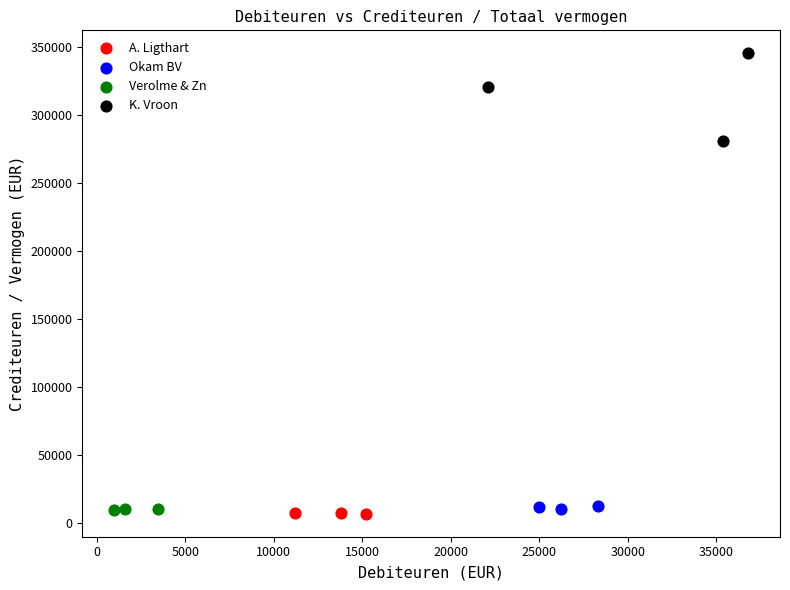

Which series reaches the maximum Y coordinate?

K. Vroon